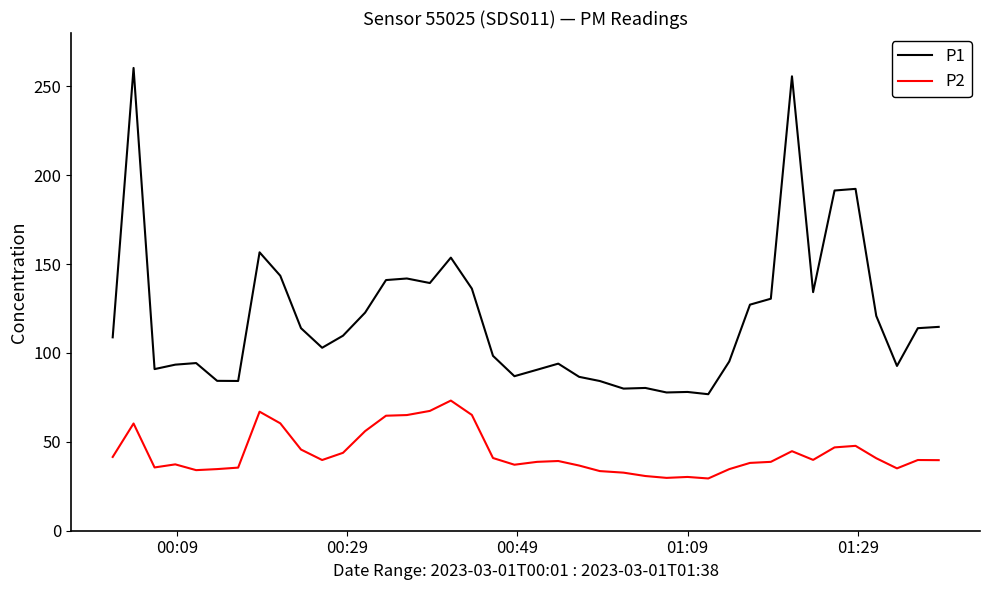

How many categories are shown in the chart?

40